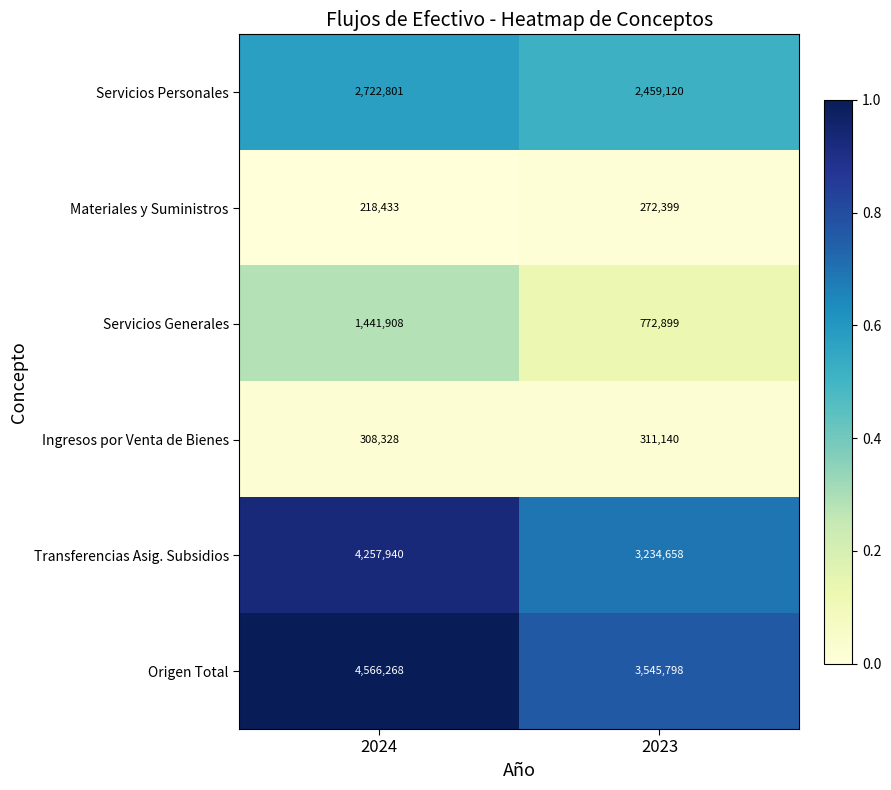

What is the sum of the Servicios Personales values at 2024 and 2023?

5181921